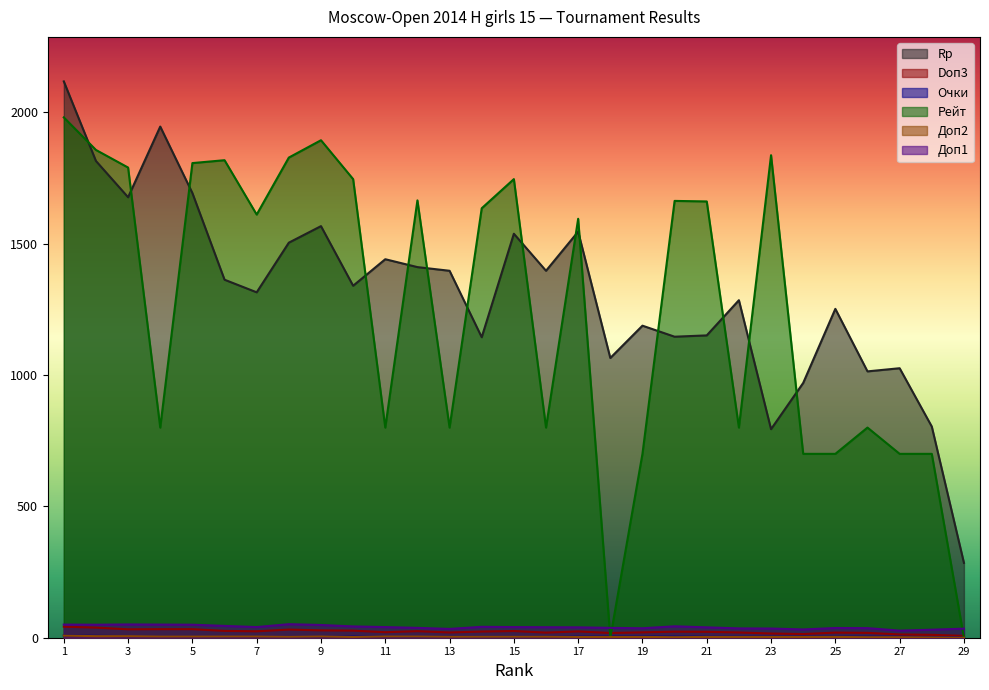

What is the difference between the highest and lowest values at 14?

1631.0